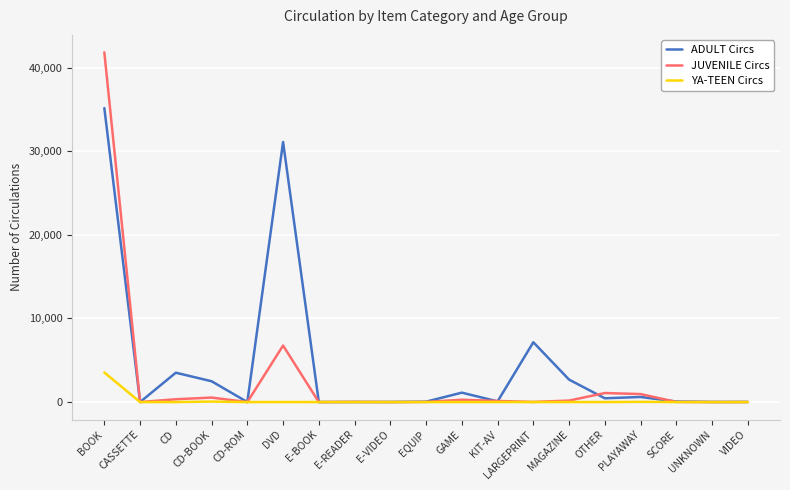

At which category is the sum across all series the highest?

BOOK